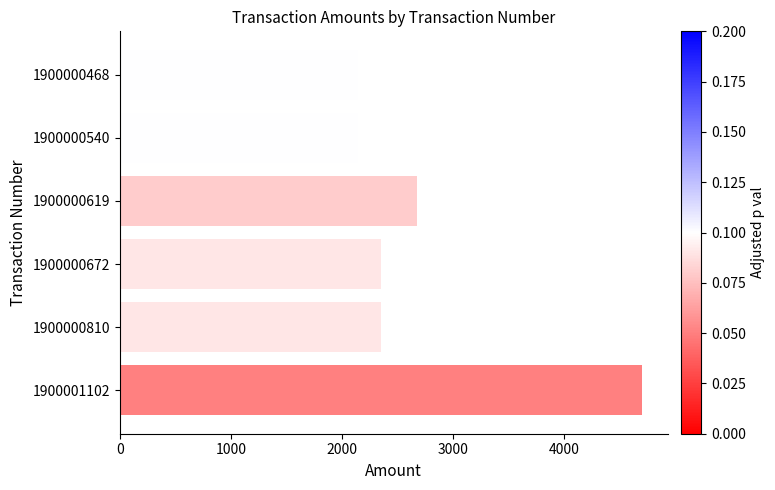

What is the minimum value shown in the chart?

2146